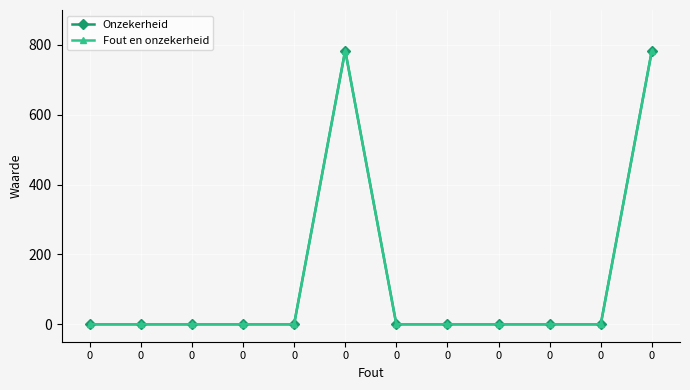

Does the chart have visible grid lines?

Yes